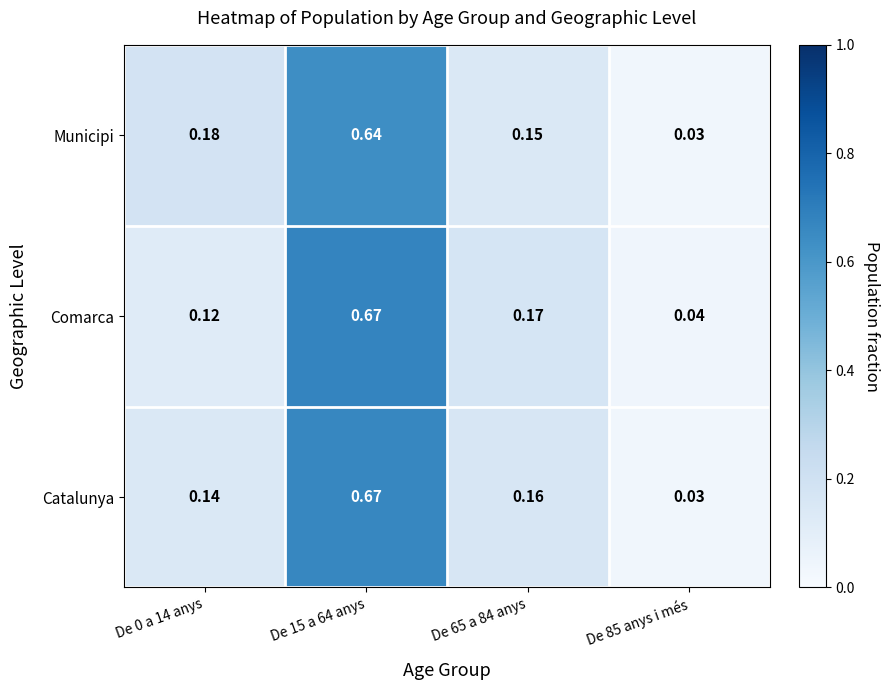

Which series changed the most between De 0 a 14 anys and De 85 anys i més?

Municipi